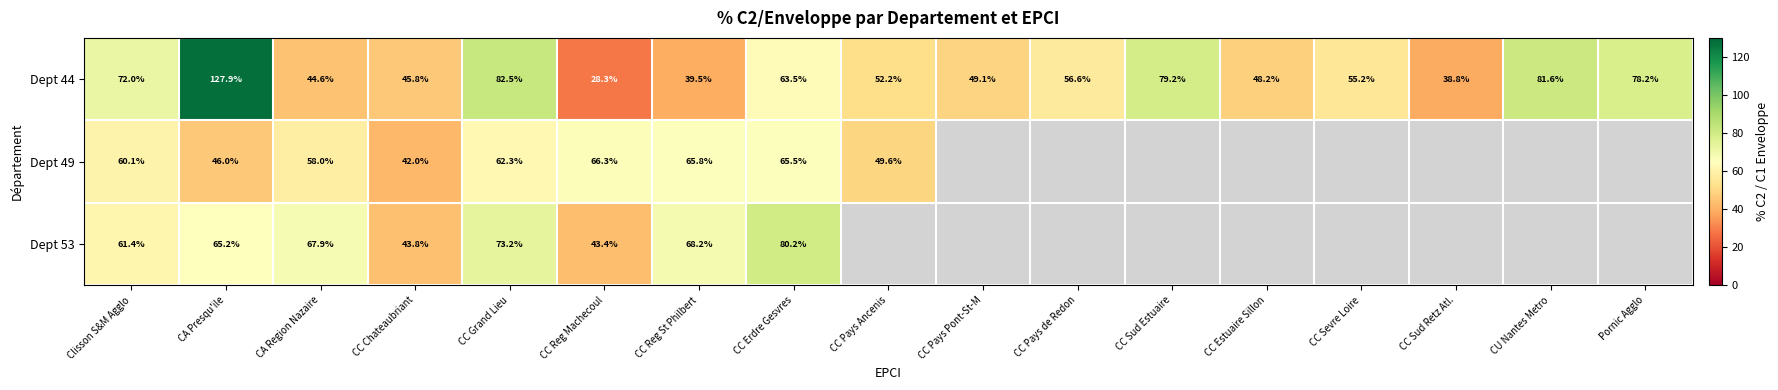

The value of Dept 53 at CA Presqu'ile is 89.2. True or false?

False